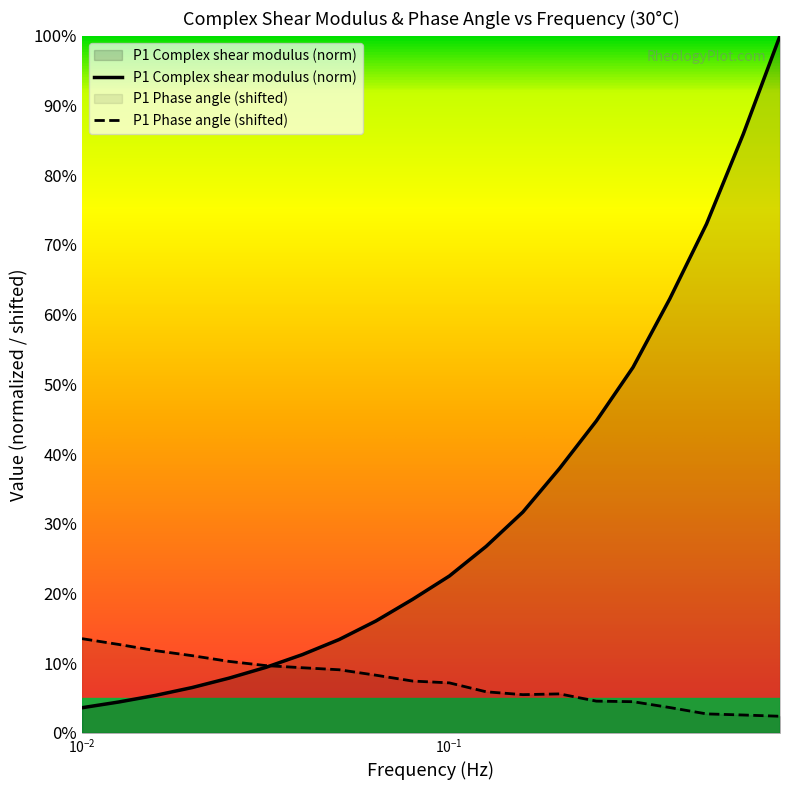

What is the minimum value for P1 Complex shear modulus?

3.6